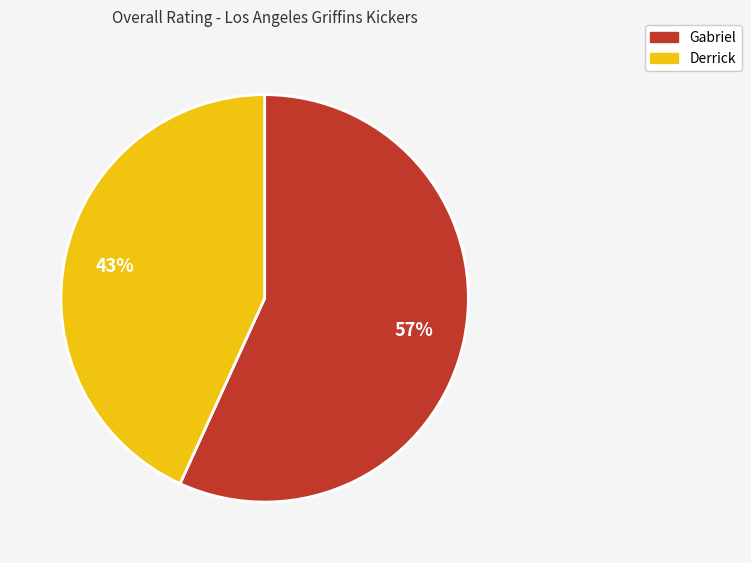

Is it true that Derrick is 52% of the pie?

False